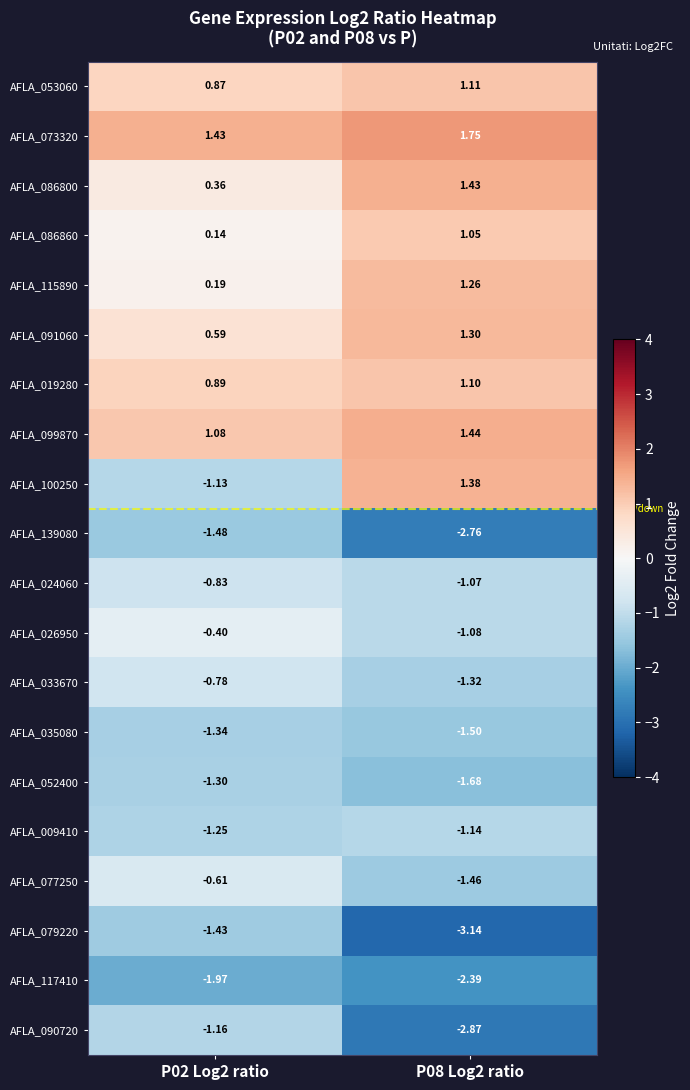

Is the value of AFLA_139080 at P02 Log2 ratio greater than the value of AFLA_117410 at P08 Log2 ratio?

Yes